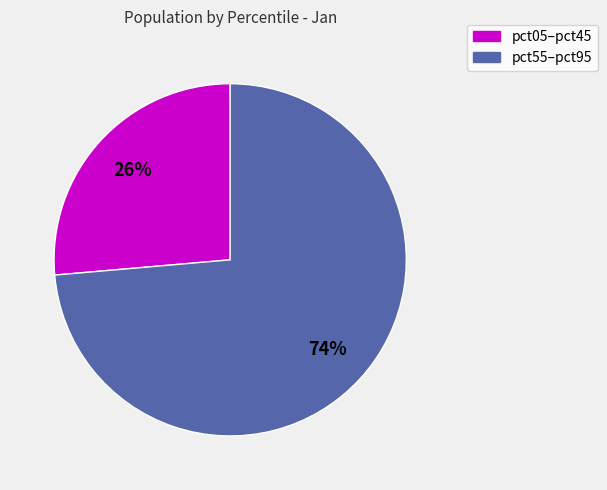

To the nearest percent, what is the average slice percentage?

50%